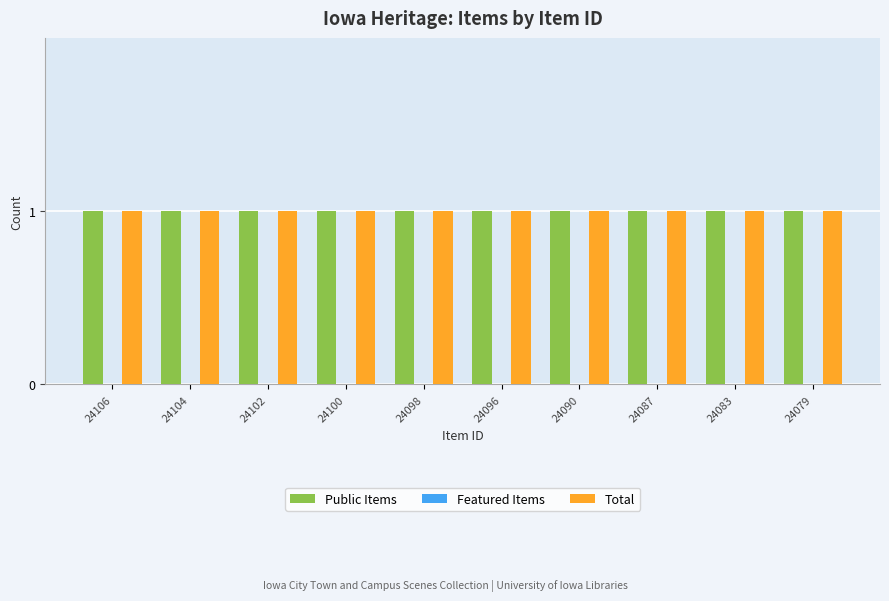

What is the average value of the Public Items series?

1